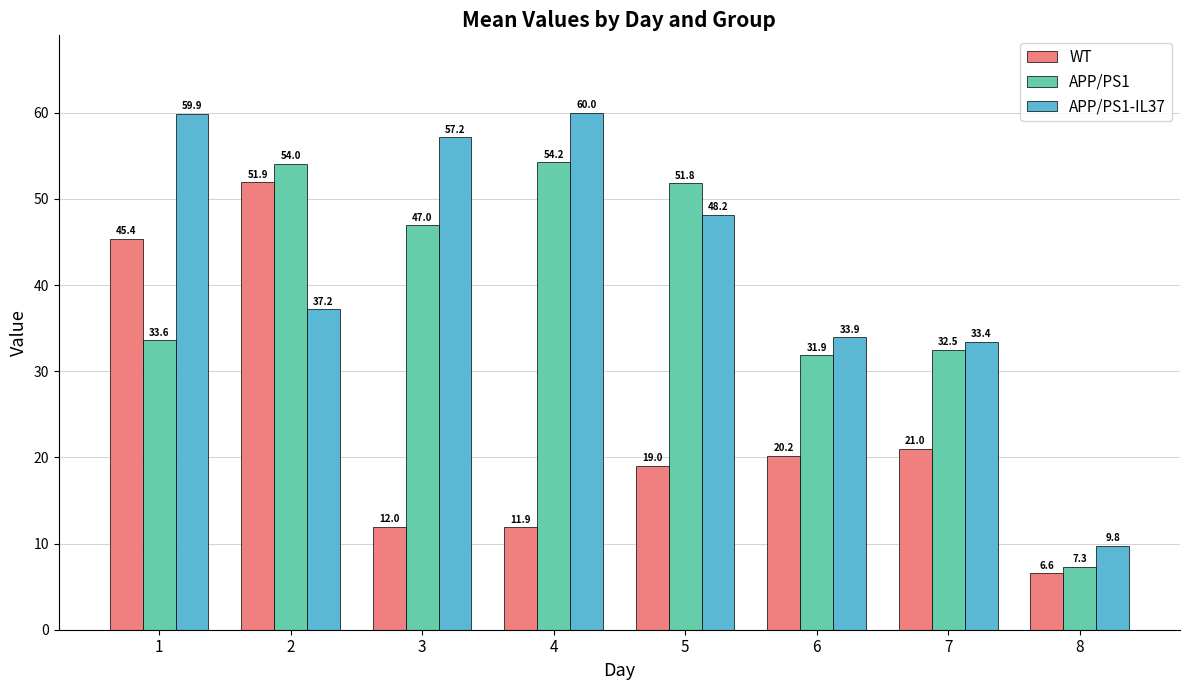

What is the smallest value displayed?

6.6